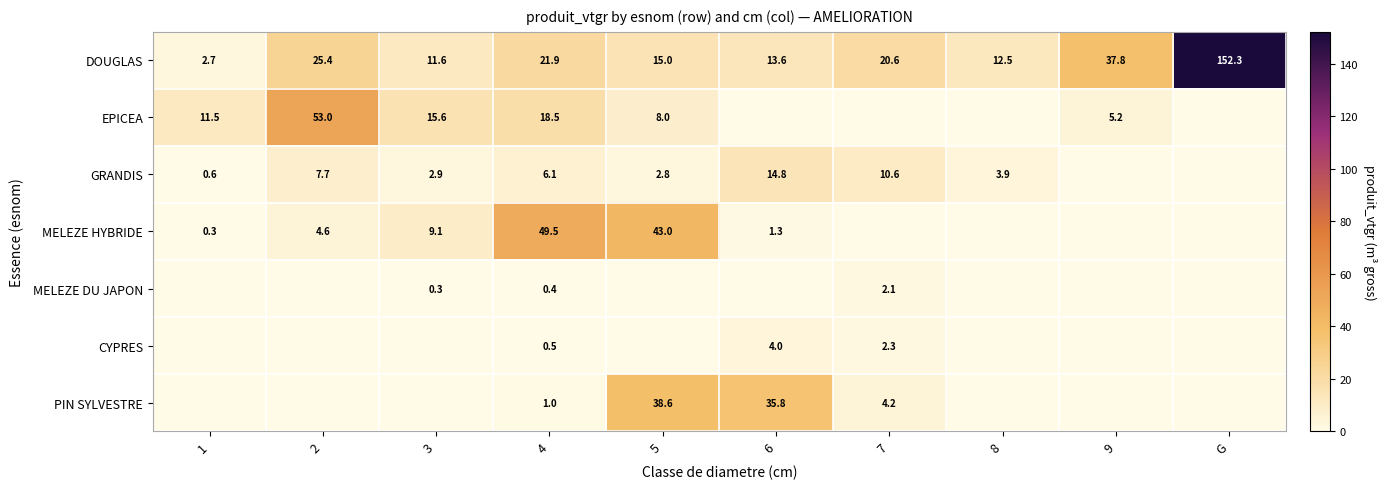

What is the average value of the DOUGLAS series?

31.3